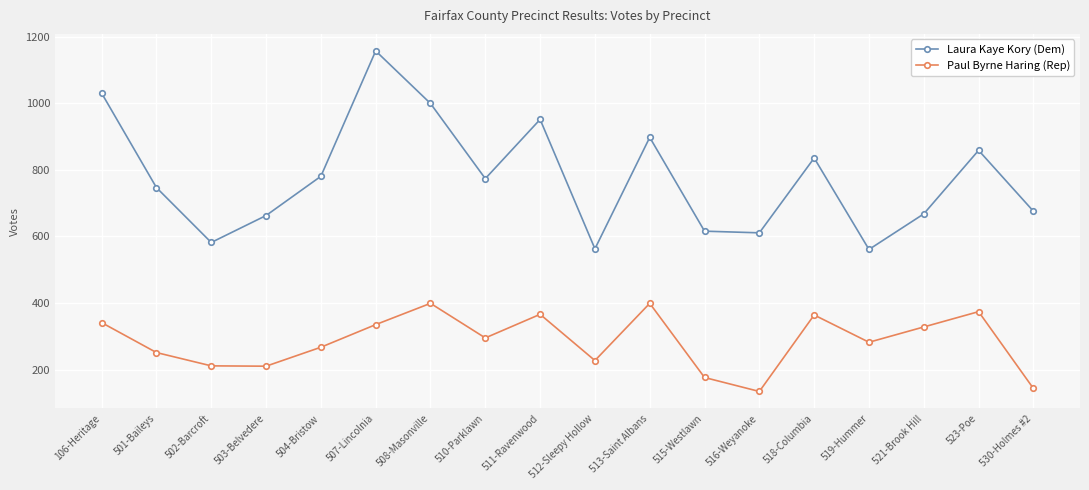

True or false: Laura Kaye Kory (Dem) and Paul Byrne Haring (Rep) intersect in this chart.

False